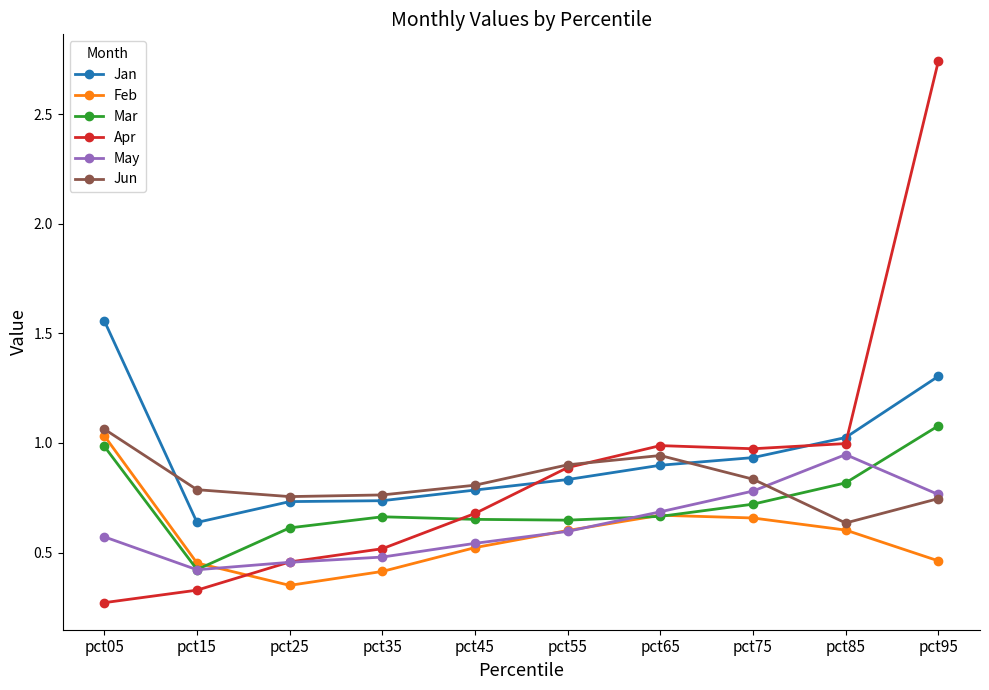

Which series ends up on top after the final intersection of Jan and Apr?

Apr